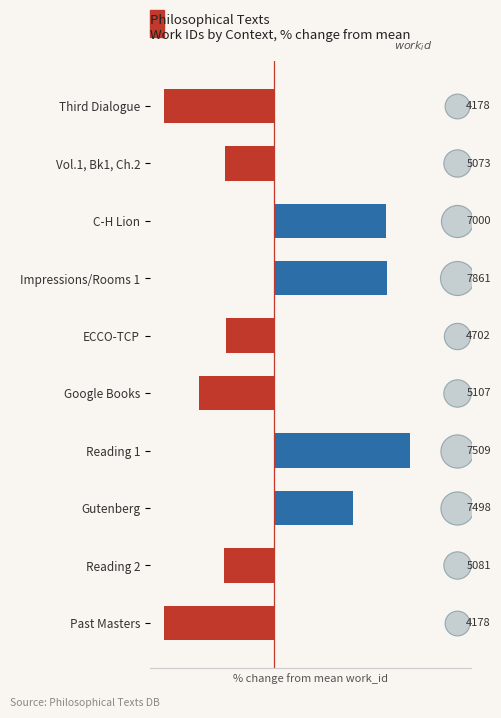

Between Reading 2 and ECCO-TCP, which is larger?

ECCO-TCP